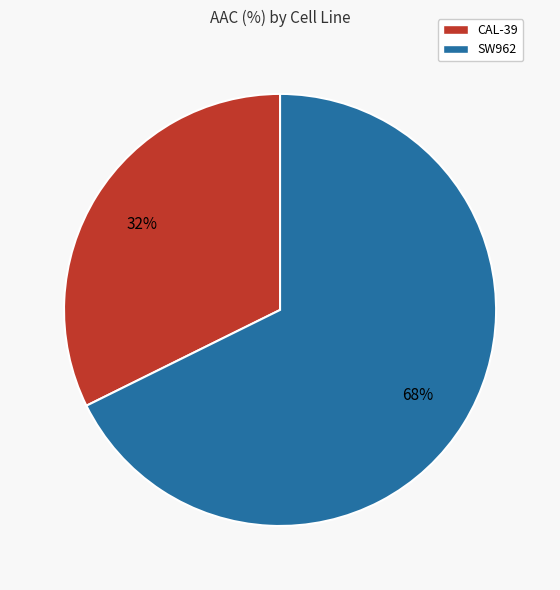

Is the sum of SW962 and CAL-39 greater than half?

Yes